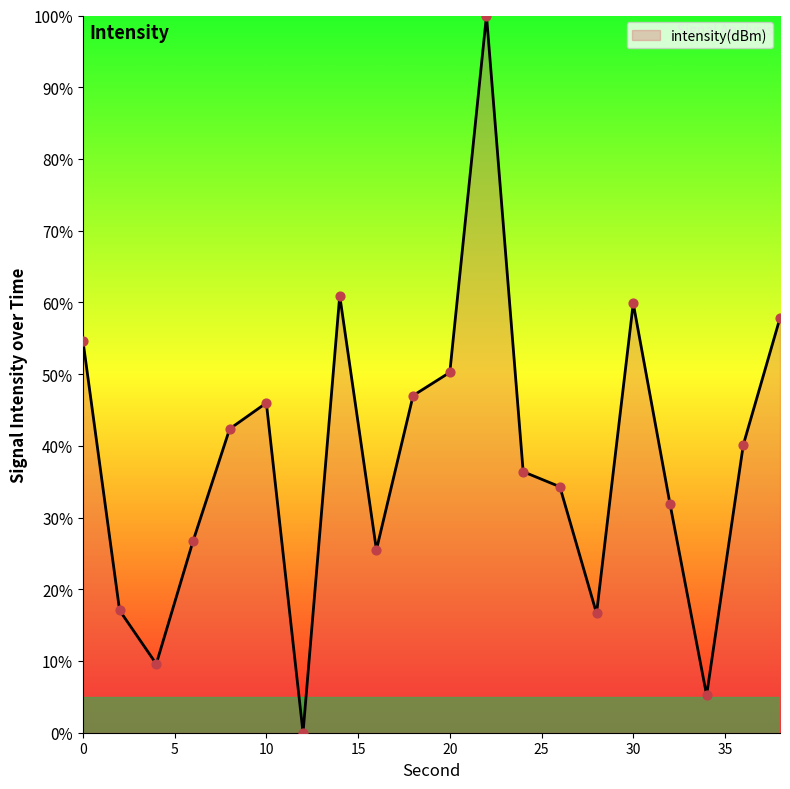

What is the maximum value shown in the chart?

100.0